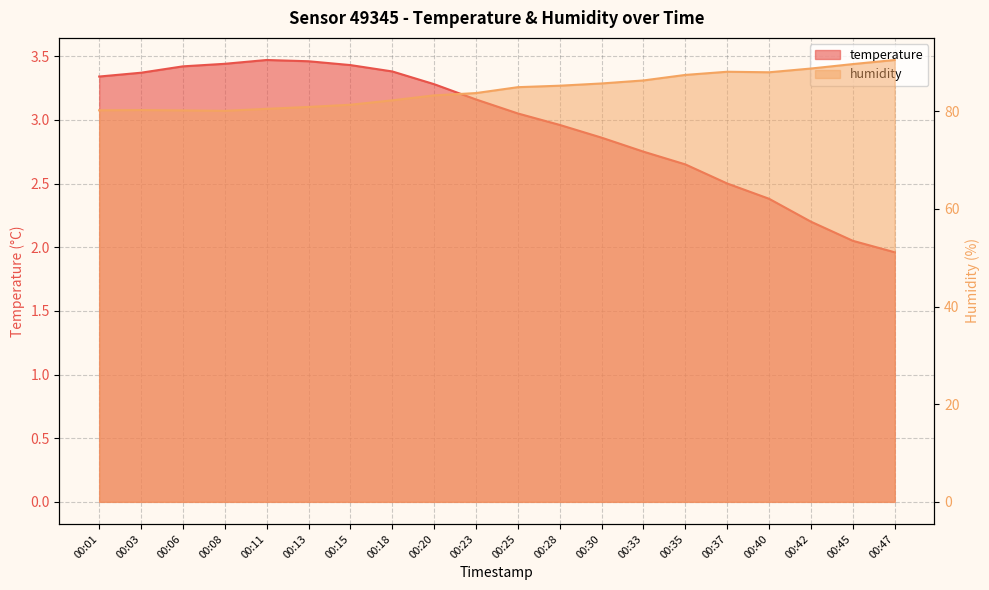

What are all the series names shown in the legend?

temperature, humidity